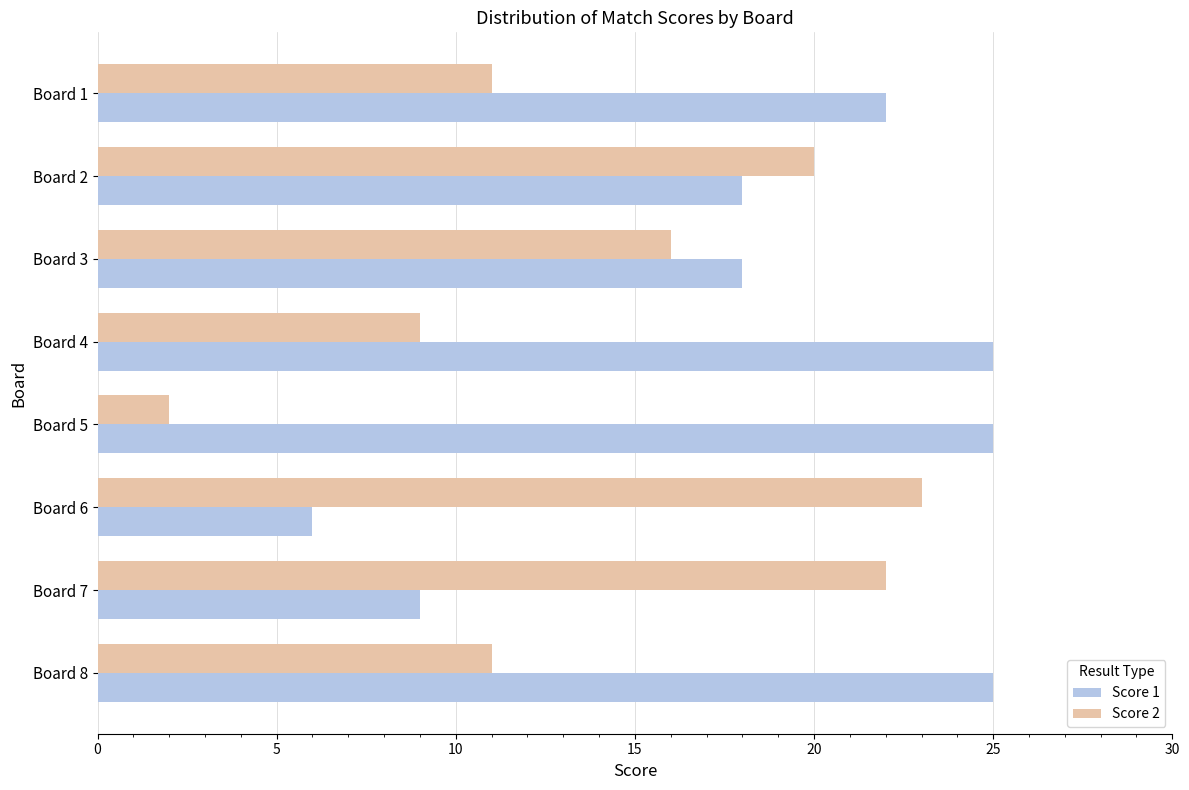

Rank the series by their average value, from highest to lowest.

Score 1, Score 2